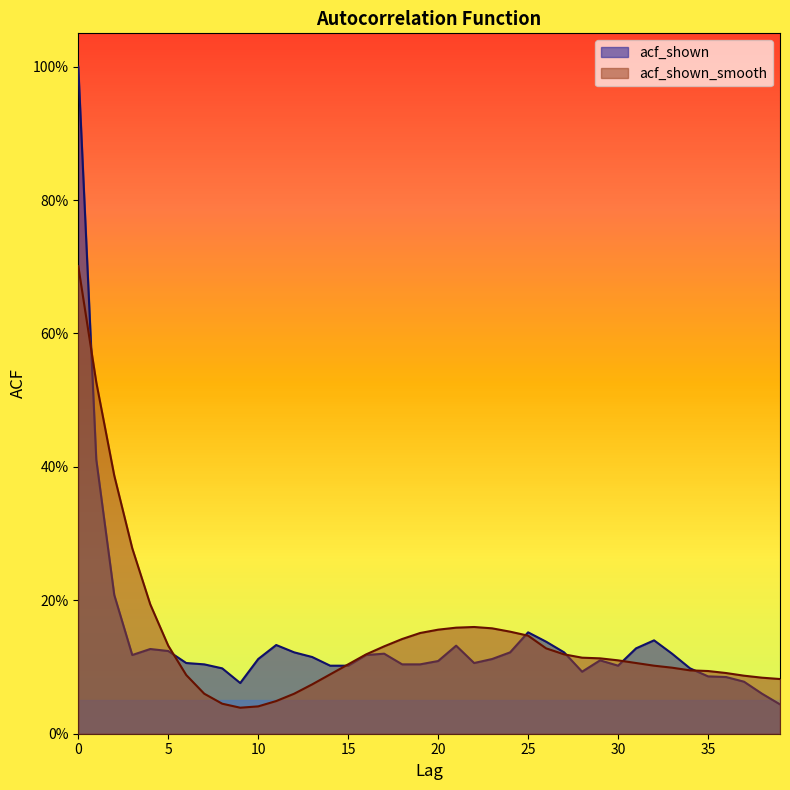

The acf_shown series shows 0.1 at 17. True or false?

True